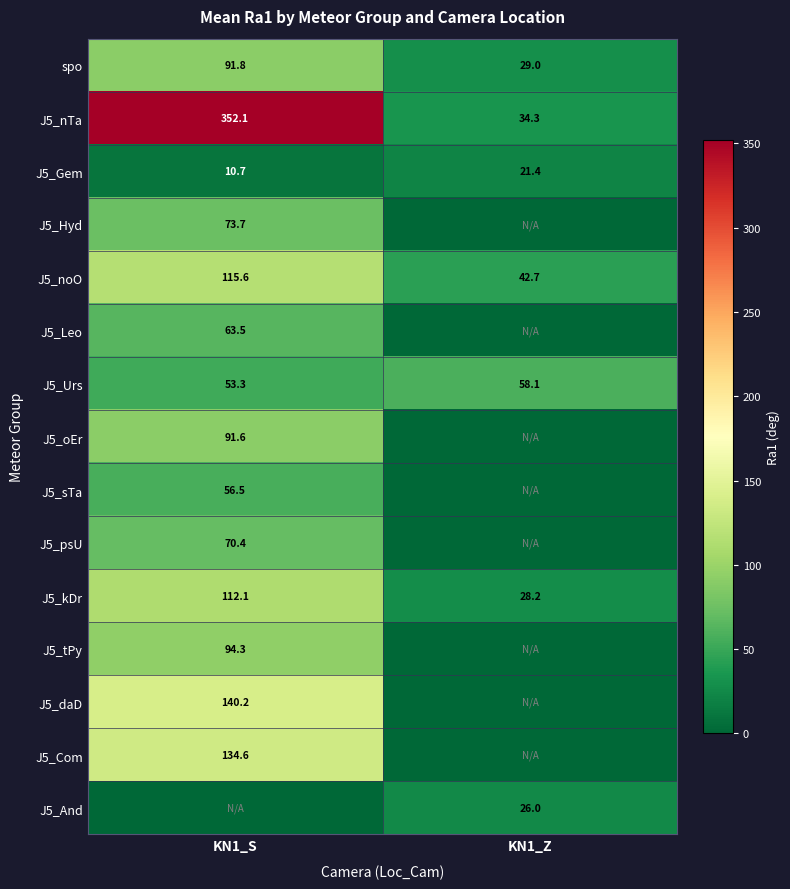

True or false: J5_kDr has a value of 193.4 at KN1_S.

False